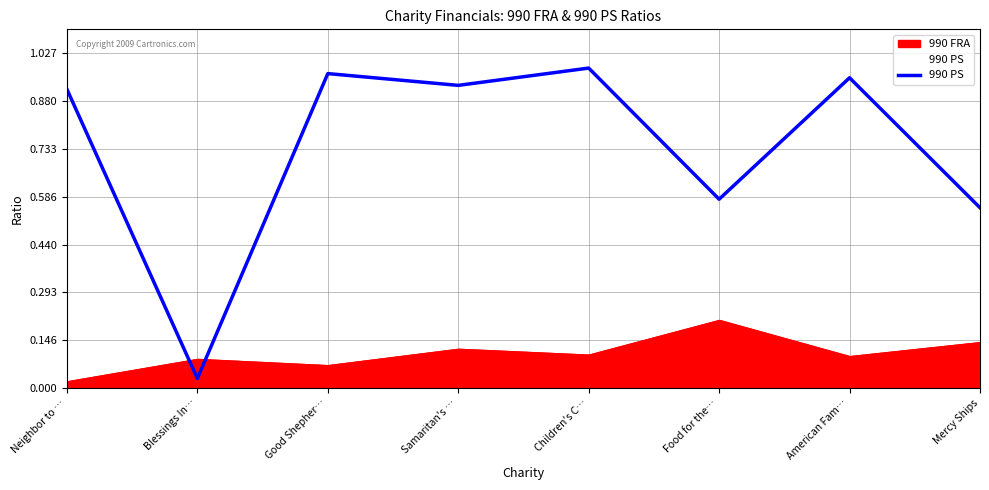

Rank the categories by value from lowest to highest.

Blessings In…, Mercy Ships, Food for the…, Neighbor to …, Samaritan's …, American Fam…, Good Shepher…, Children's C…